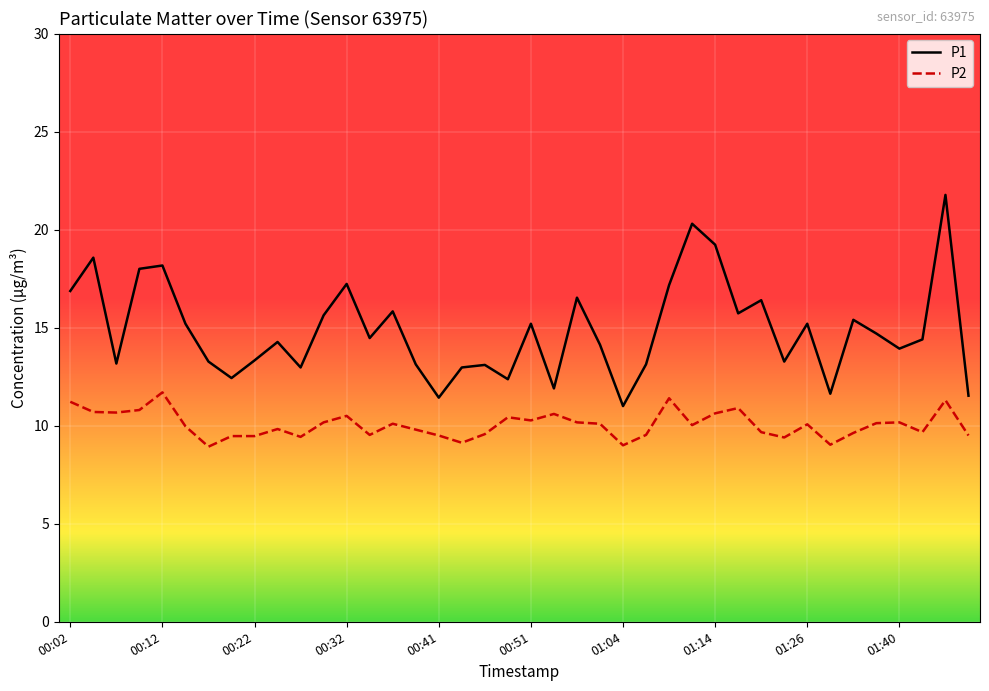

What is the difference between the maximum and minimum values in the P2 series?

2.8